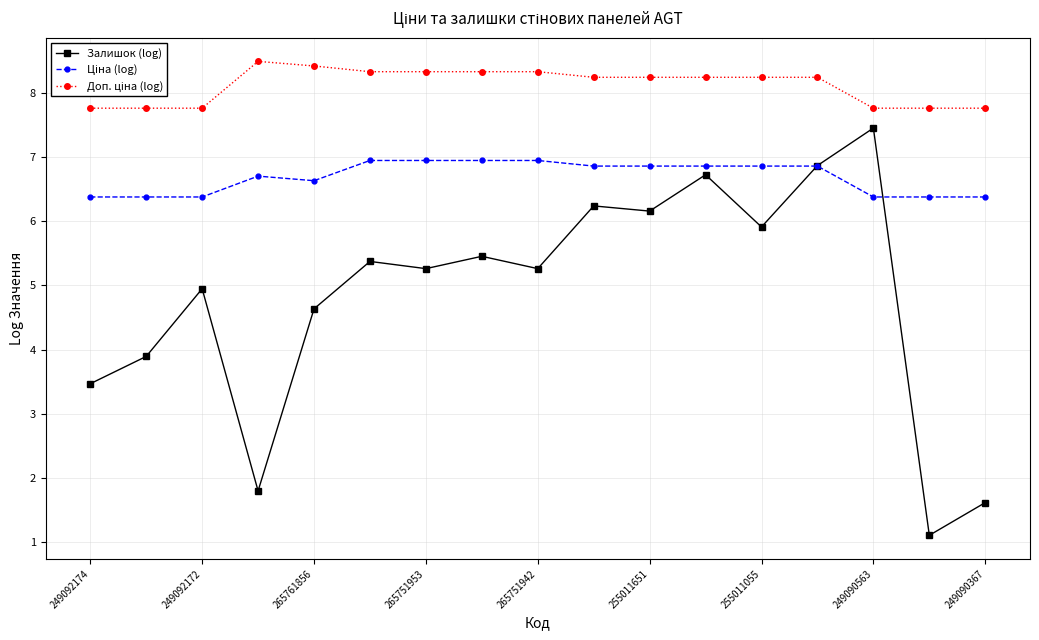

How many lines are shown in the chart?

3